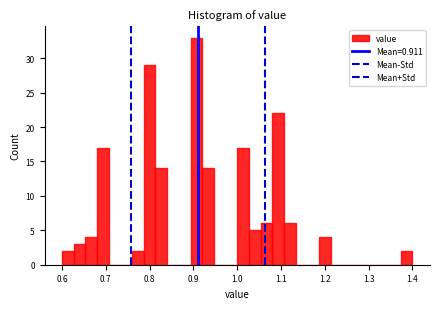

Around what value on the x-axis is the tallest bar? Give the approximate position of its centre, as read against the axis.

0.91